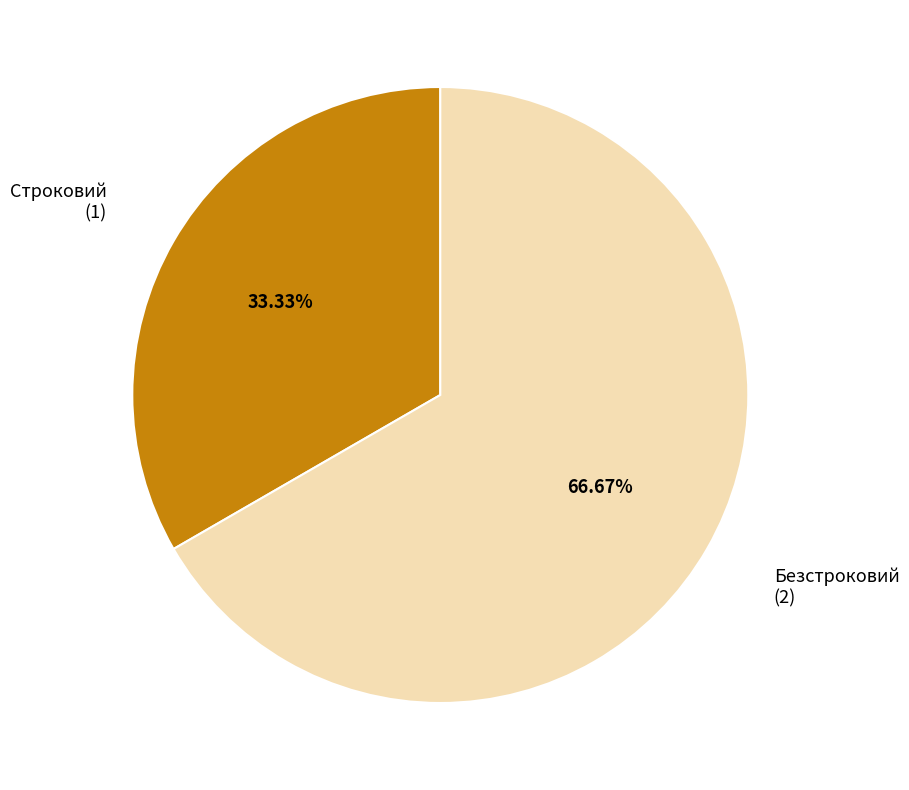

Is there a majority slice in this chart?

Yes